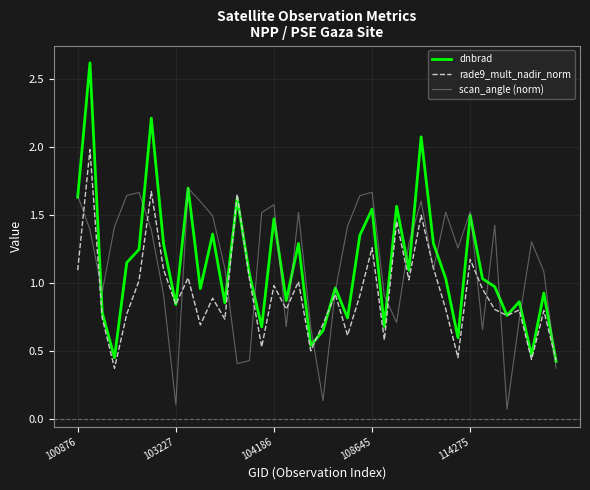

In dnbrad, how many points are lower than both neighbors (excluding endpoints)?

13